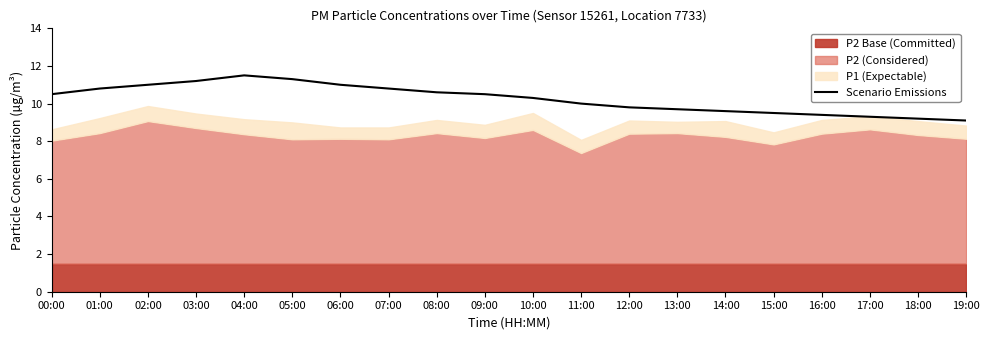

What is the difference between the values at 18:00 and 02:00?

1.8